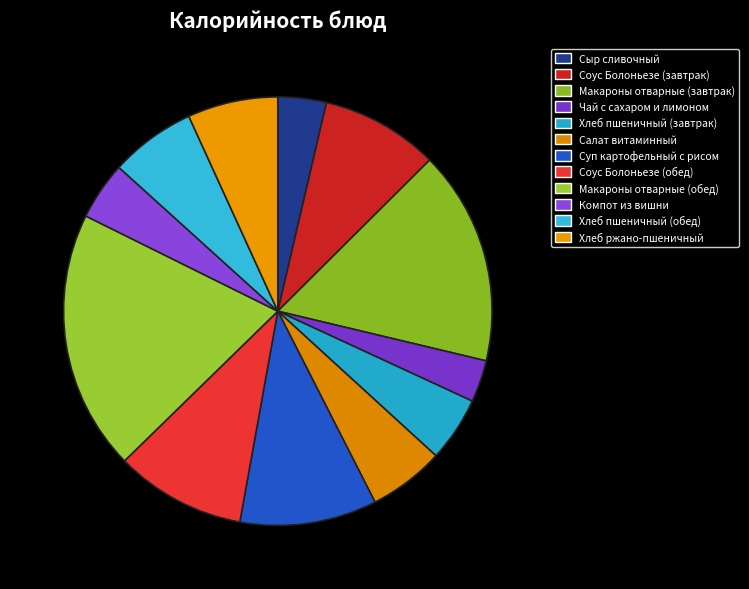

What is the ratio of the value at Макароны отварные (обед) to the value at Суп картофельный с рисом?

1.9